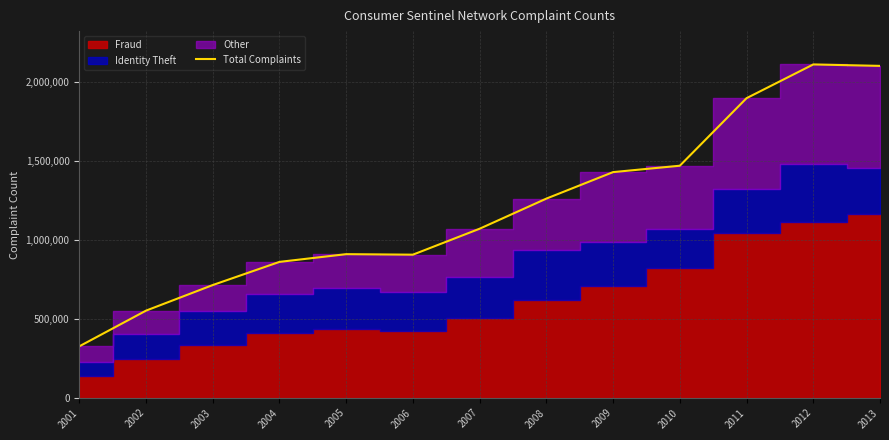

Between 2006 and 2005, which is larger?

2005